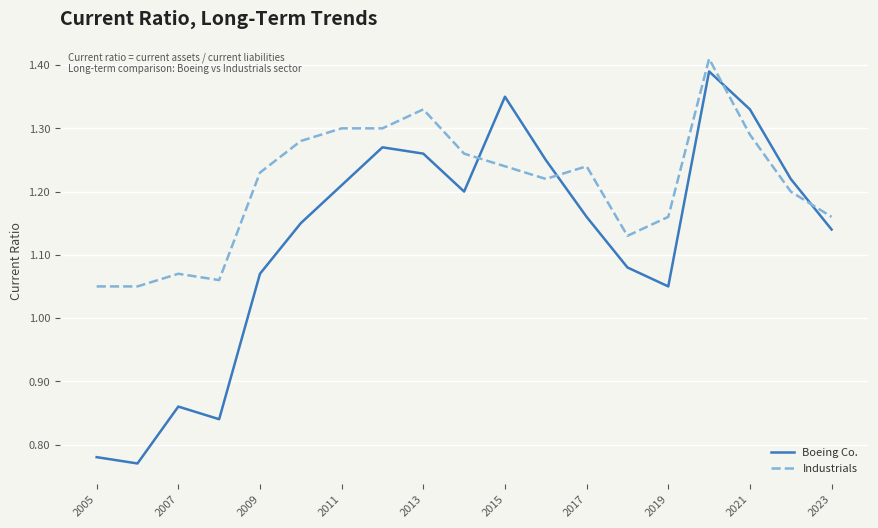

True or false: Boeing Co. has more than 0 interior local peaks.

True